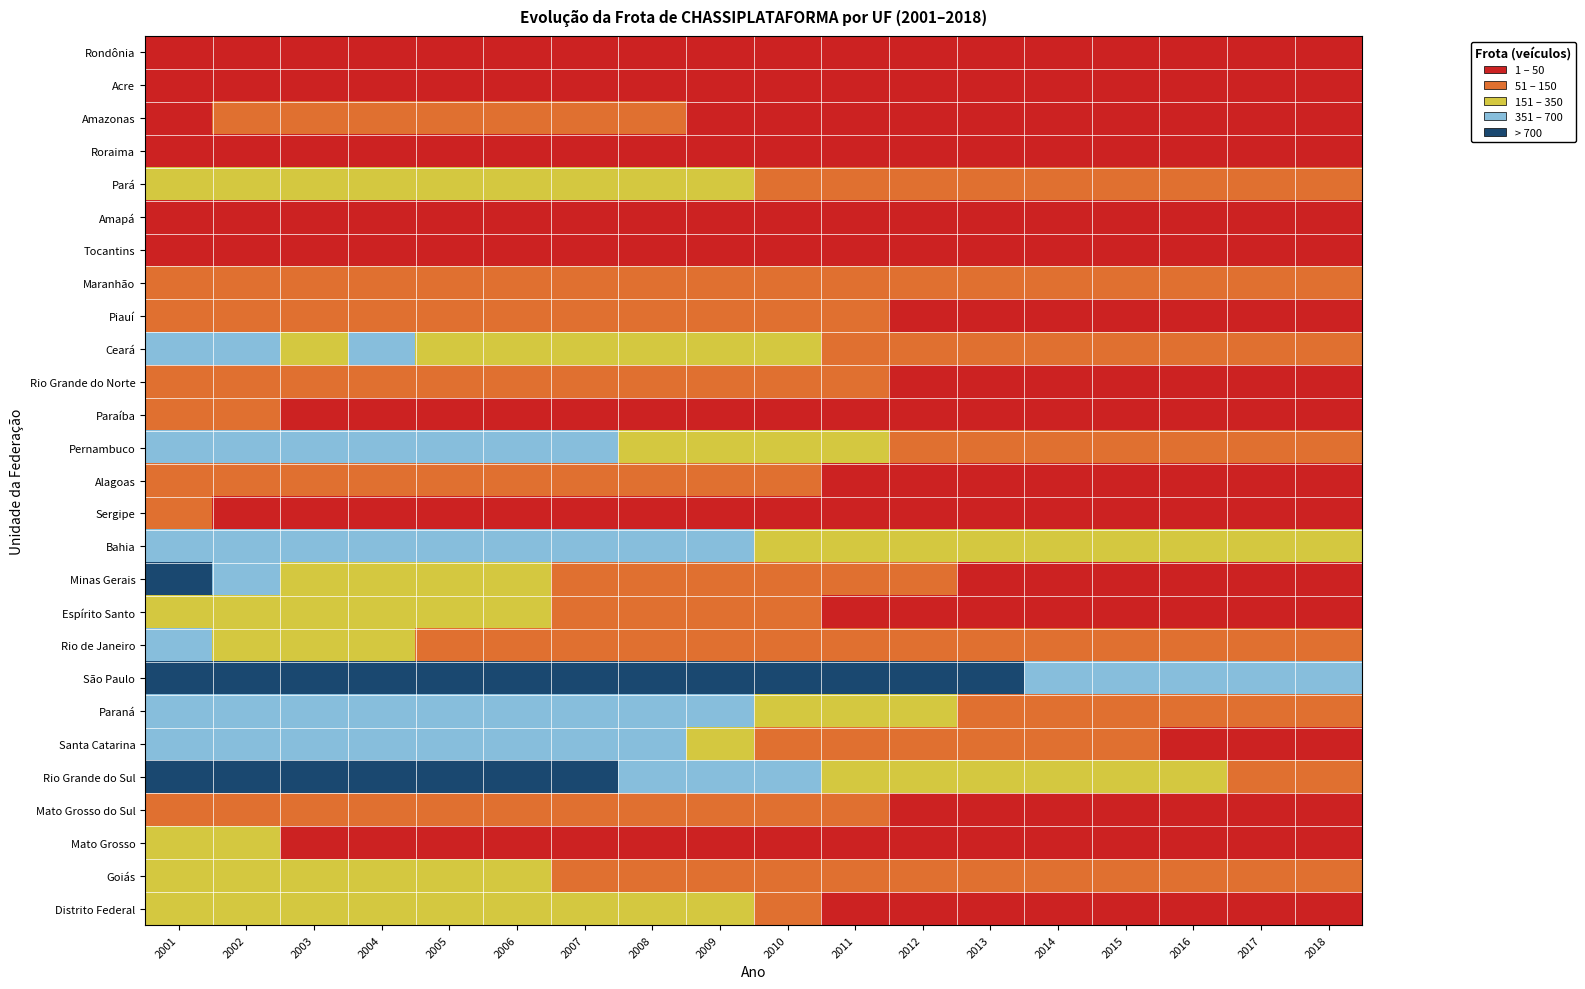

Which series has the largest total across all categories?

São Paulo